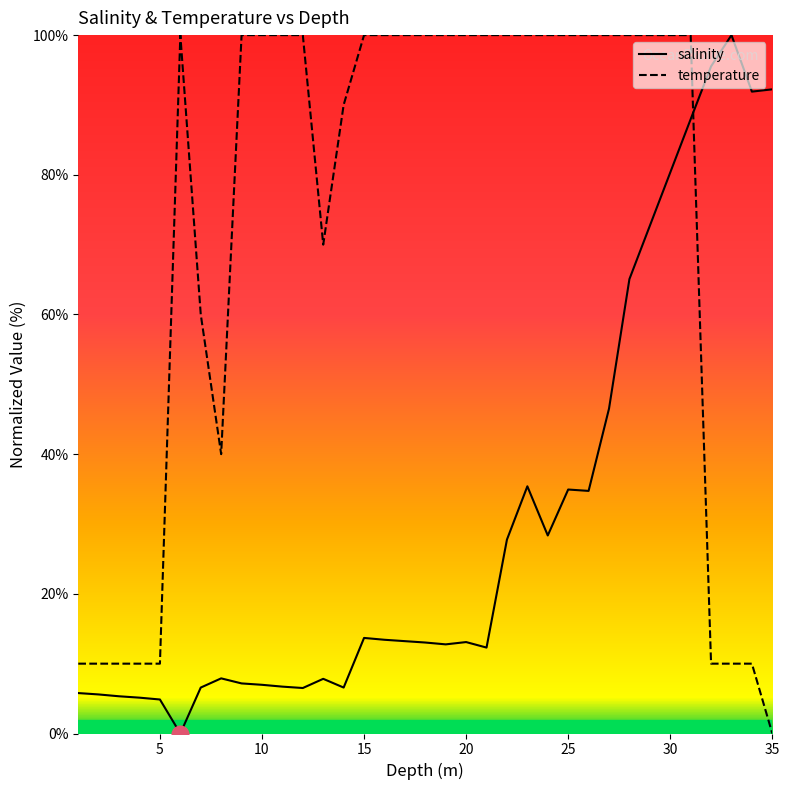

After their last crossing, which series has the higher values: salinity or temperature?

salinity